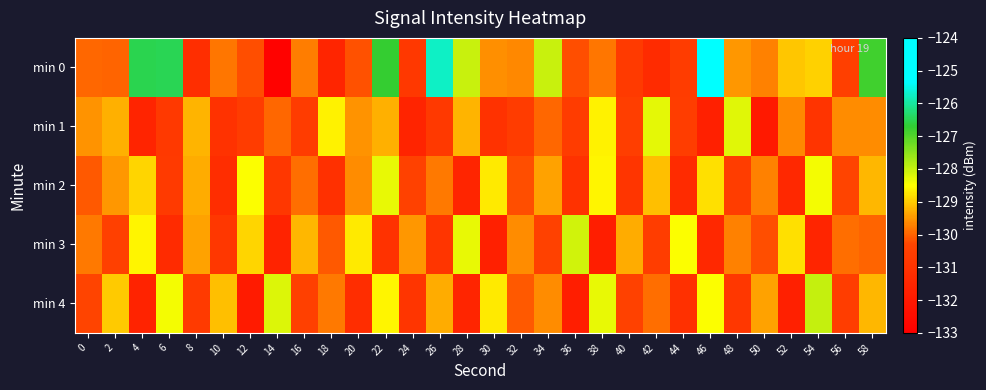

Reading left to right, transcribe all the data shown in this chart.

min 0: 0=-129.9	2=-130.0	4=-126.5	6=-126.5	8=-131.2	10=-129.8	12=-130.2	14=-132.9	16=-129.8	18=-131.5	20=-130.2	22=-126.7	24=-130.8	26=-125.7	28=-128.0	30=-129.6	32=-129.6	34=-128.0	36=-130.2	38=-129.8	40=-130.7	42=-131.3	44=-130.6	46=-124.8	48=-129.5	50=-129.7	52=-129.0	54=-128.9	56=-130.5	58=-126.8
min 1: 0=-129.6	2=-129.3	4=-131.6	6=-130.7	8=-129.2	10=-131.0	12=-130.6	14=-130.0	16=-130.6	18=-128.6	20=-129.6	22=-129.3	24=-131.6	26=-130.7	28=-129.2	30=-131.0	32=-130.6	34=-130.0	36=-130.6	38=-128.6	40=-130.6	42=-128.3	44=-130.6	46=-131.7	48=-128.2	50=-132.0	52=-129.6	54=-131.0	56=-129.6	58=-129.6
min 2: 0=-130.1	2=-129.5	4=-128.9	6=-130.7	8=-129.3	10=-131.2	12=-128.5	14=-130.8	16=-129.9	18=-131.1	20=-129.6	22=-128.3	24=-130.4	26=-129.8	28=-131.5	30=-128.7	32=-130.2	34=-129.4	36=-131.0	38=-128.6	40=-130.9	42=-129.1	44=-131.3	46=-128.8	48=-130.6	50=-129.7	52=-131.4	54=-128.4	56=-130.3	58=-129.2
min 3: 0=-129.8	2=-130.5	4=-128.6	6=-131.3	8=-129.4	10=-130.8	12=-128.9	14=-131.6	16=-129.2	18=-130.1	20=-128.7	22=-131.0	24=-129.5	26=-130.9	28=-128.3	30=-131.7	32=-129.6	34=-130.4	36=-128.1	38=-131.8	40=-129.3	42=-130.6	44=-128.5	46=-131.4	48=-129.7	50=-130.2	52=-128.8	54=-131.5	56=-129.9	58=-130.0
min 4: 0=-130.3	2=-129.0	4=-131.6	6=-128.4	8=-130.7	10=-129.1	12=-131.9	14=-128.2	16=-130.5	18=-129.8	20=-131.2	22=-128.6	24=-130.9	26=-129.3	28=-131.5	30=-128.7	32=-130.1	34=-129.6	36=-131.8	38=-128.3	40=-130.4	42=-129.9	44=-131.1	46=-128.5	48=-130.8	50=-129.4	52=-131.7	54=-128.0	56=-130.6	58=-129.2